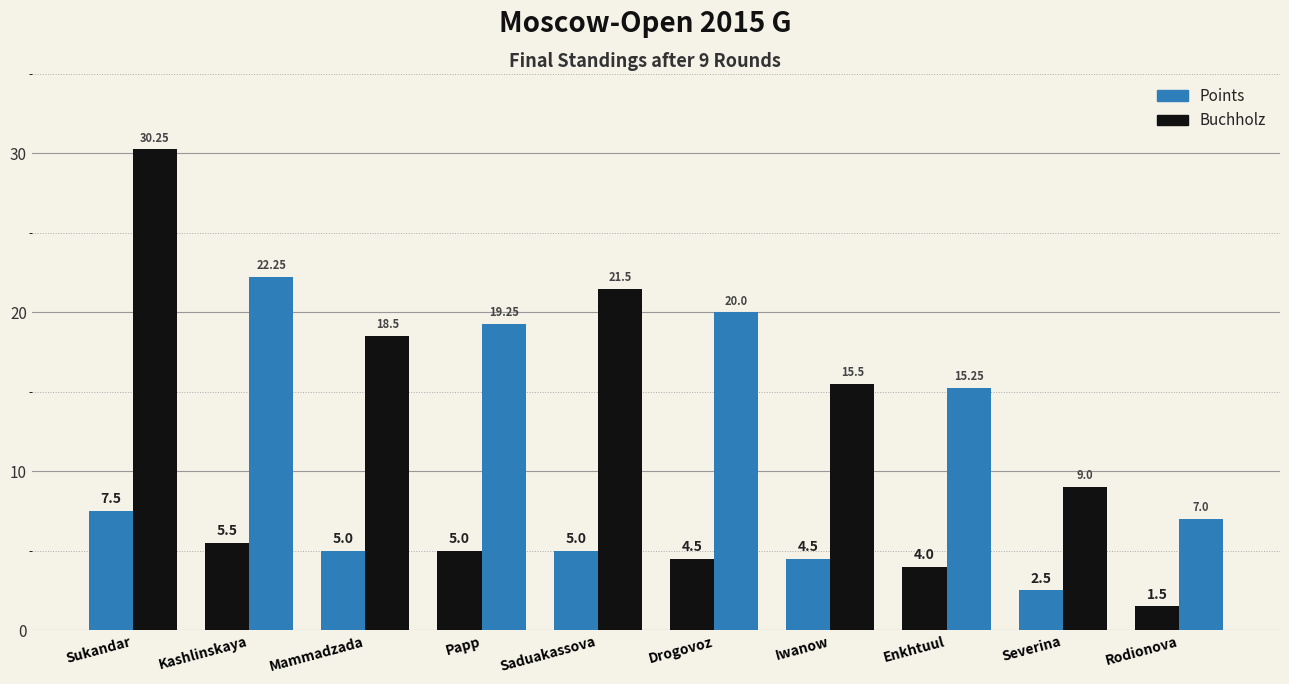

Reading right to left, what are all the values shown in this chart?

Points: Rodionova=1.5	Severina=2.5	Enkhtuul=4.0	Iwanow=4.5	Drogovoz=4.5	Saduakassova=5.0	Papp=5.0	Mammadzada=5.0	Kashlinskaya=5.5	Sukandar=7.5
Buchholz: Rodionova=7.0	Severina=9.0	Enkhtuul=15.2	Iwanow=15.5	Drogovoz=20.0	Saduakassova=21.5	Papp=19.2	Mammadzada=18.5	Kashlinskaya=22.2	Sukandar=30.2